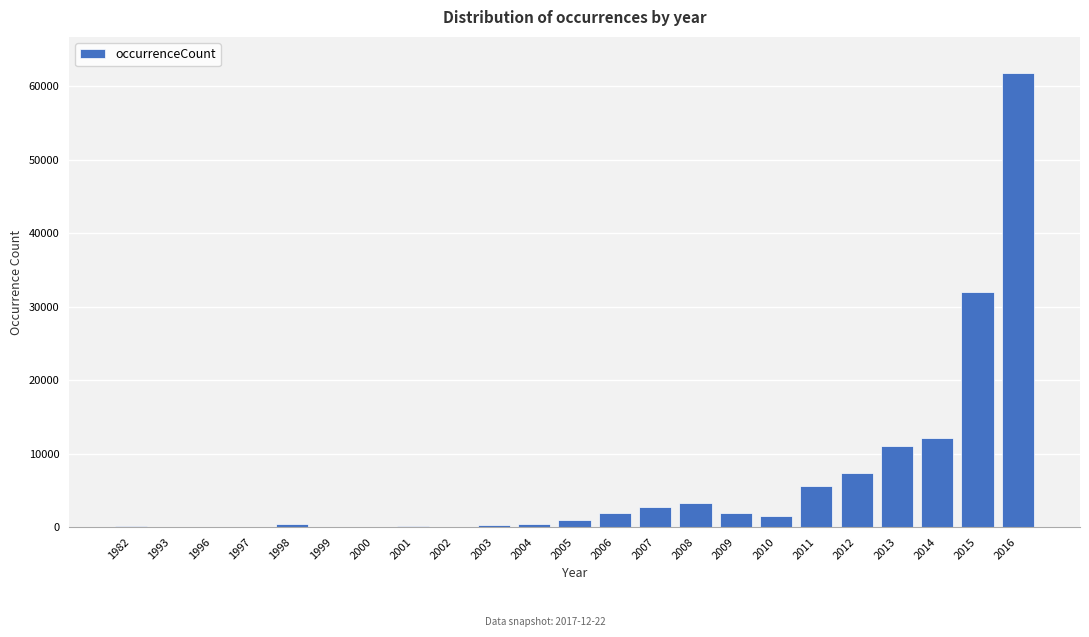

What is the sum of all values?

143662